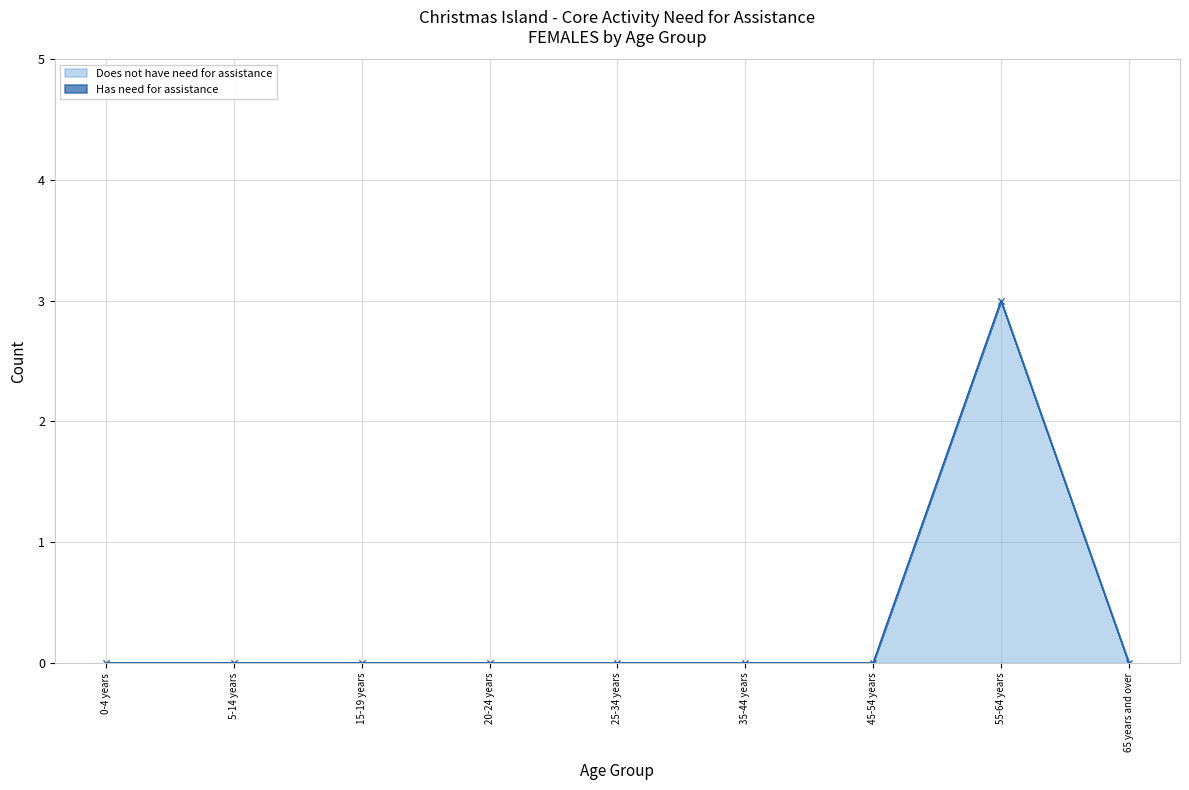

What is the greatest value displayed?

3